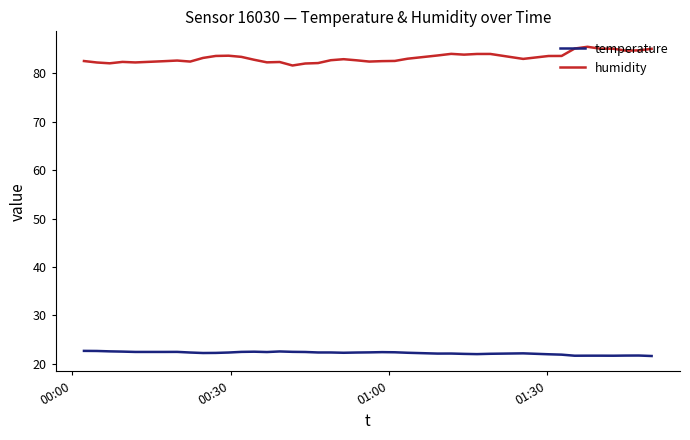

What is the maximum value shown in the chart?

85.5